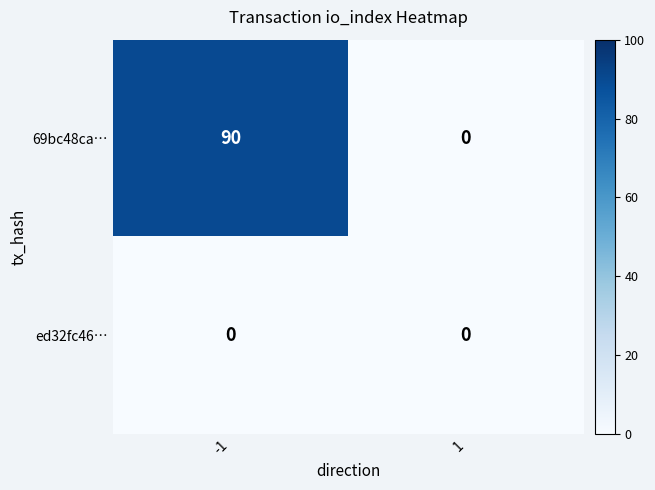

What is the total value across all series at -1?

90